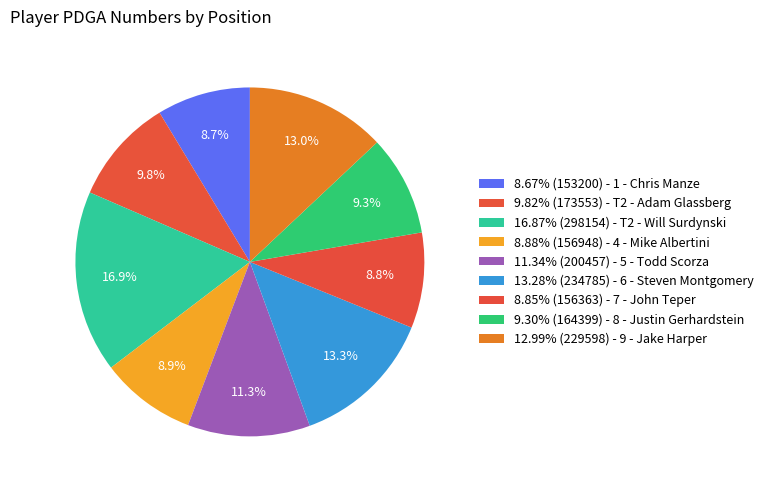

To the nearest percent, what is the average slice percentage?

11%